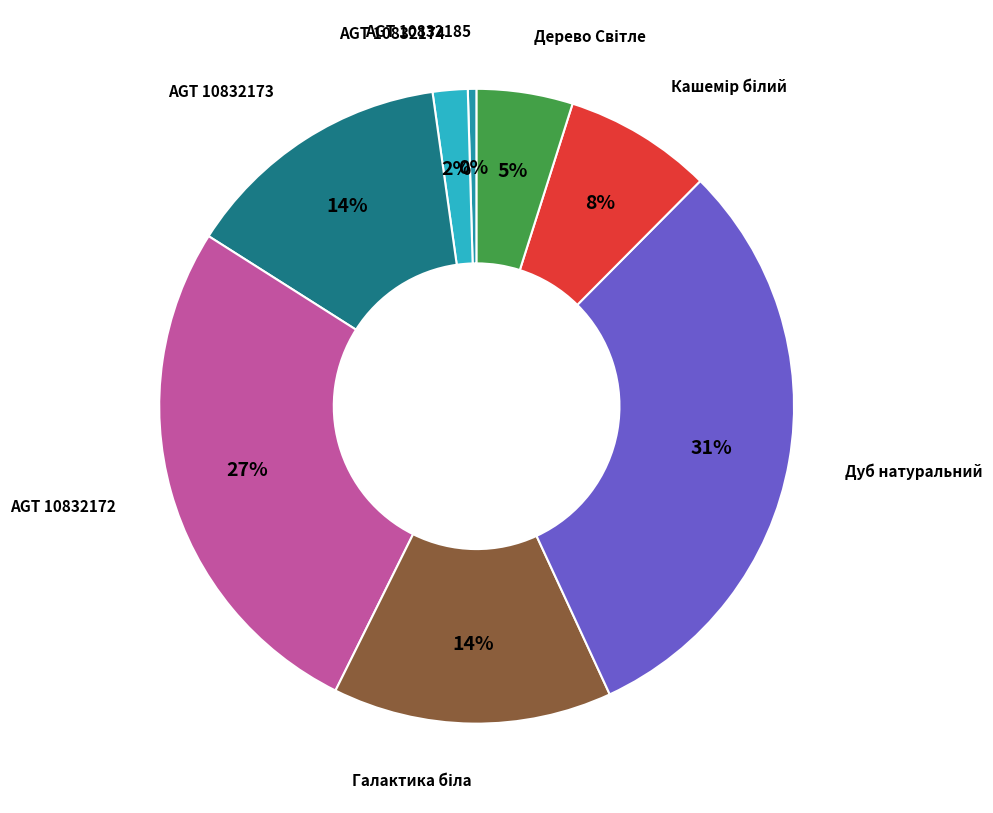

How many segments does this pie chart have?

8